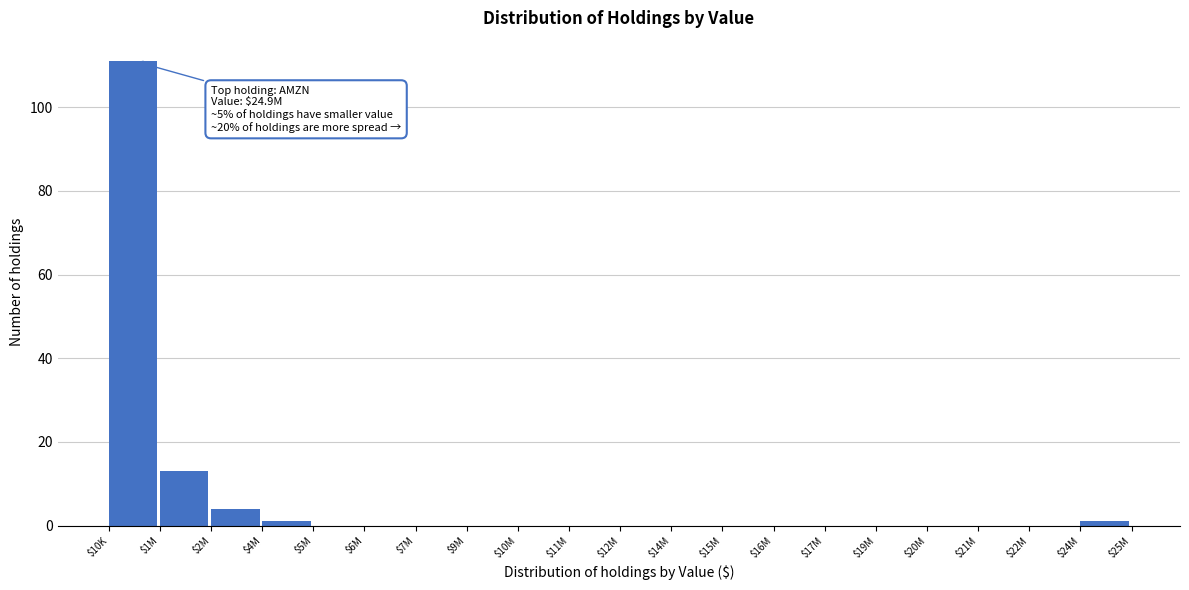

What is the sum of all values?

130